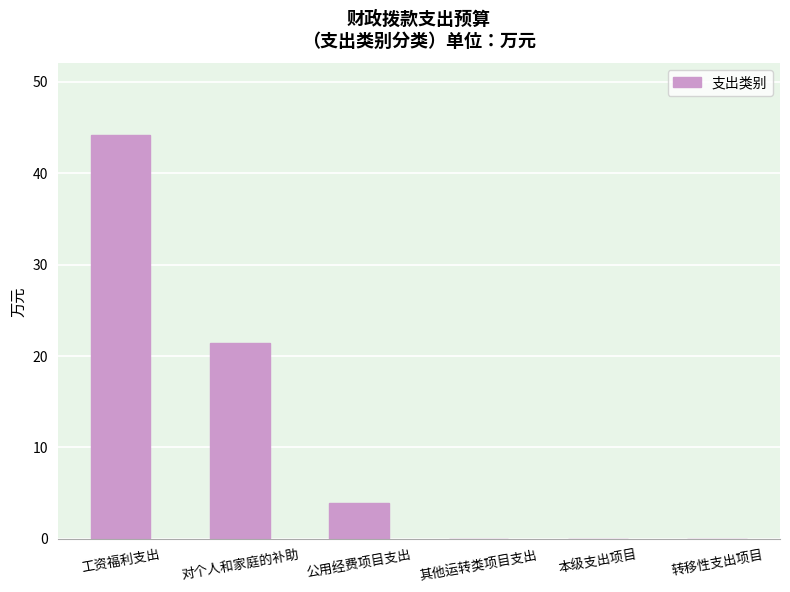

What is the greatest value displayed?

44.1